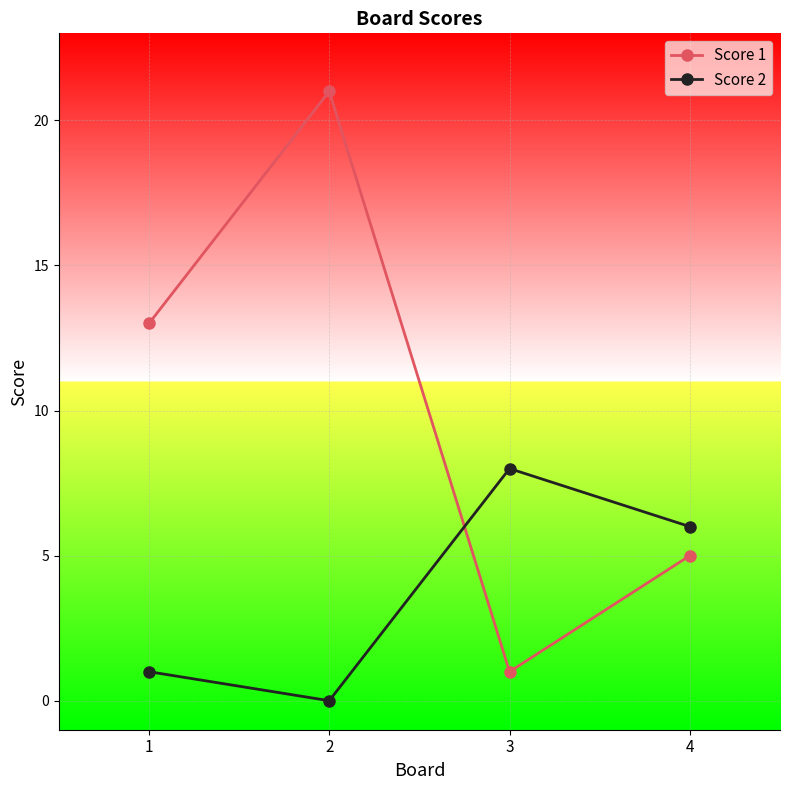

The Score 1 series shows 7 at 1. True or false?

False